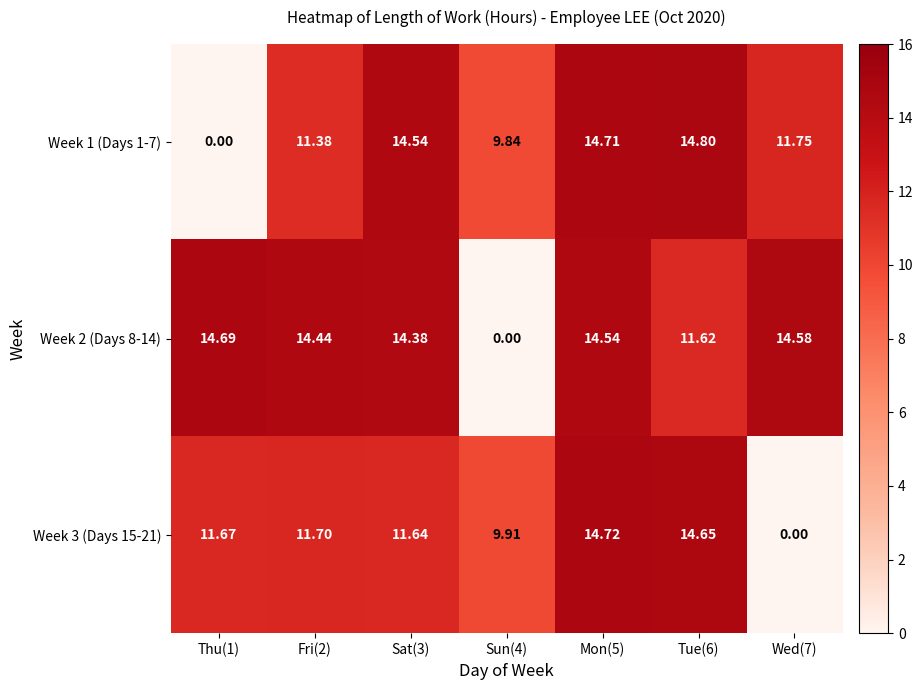

What is the difference between the highest and lowest values at Tue(6)?

3.2